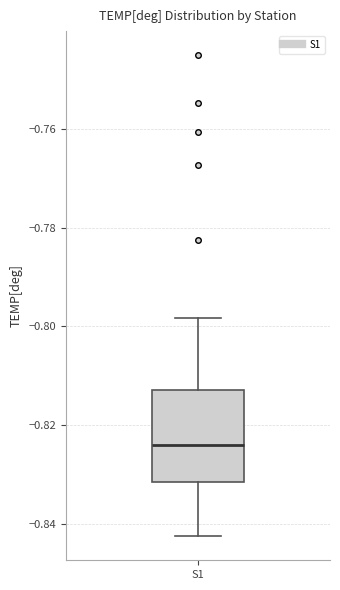

Read this box plot against the y-axis: the position of the median line, the range covered by the box, and the ends of both whiskers. The values are not printed on the chart, so give them approximately, as read against the axis.

median -0.824, box -0.832 to -0.812, whiskers -0.842 to -0.798